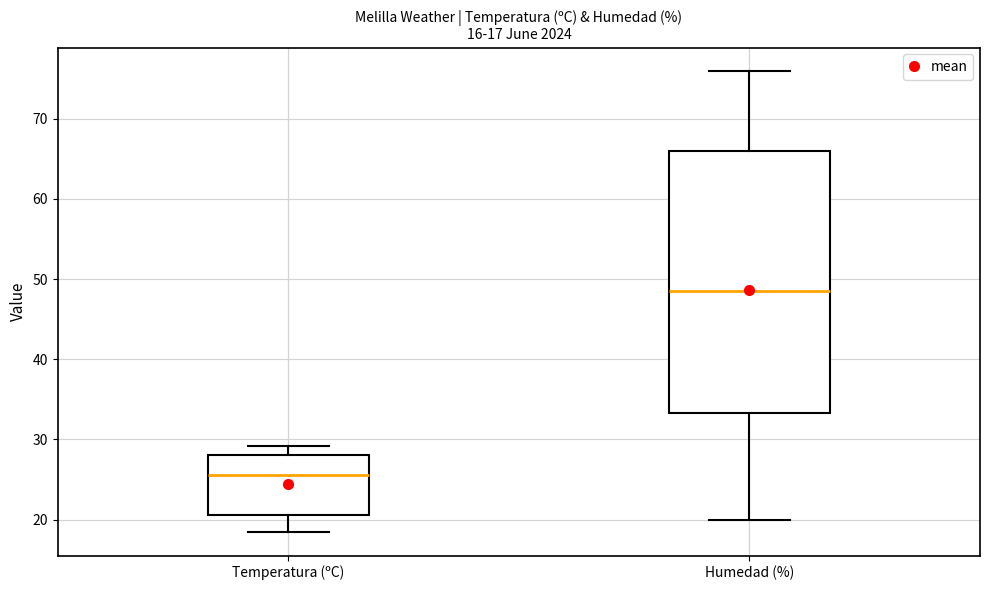

Which box's median line is the highest?

Humedad (%)